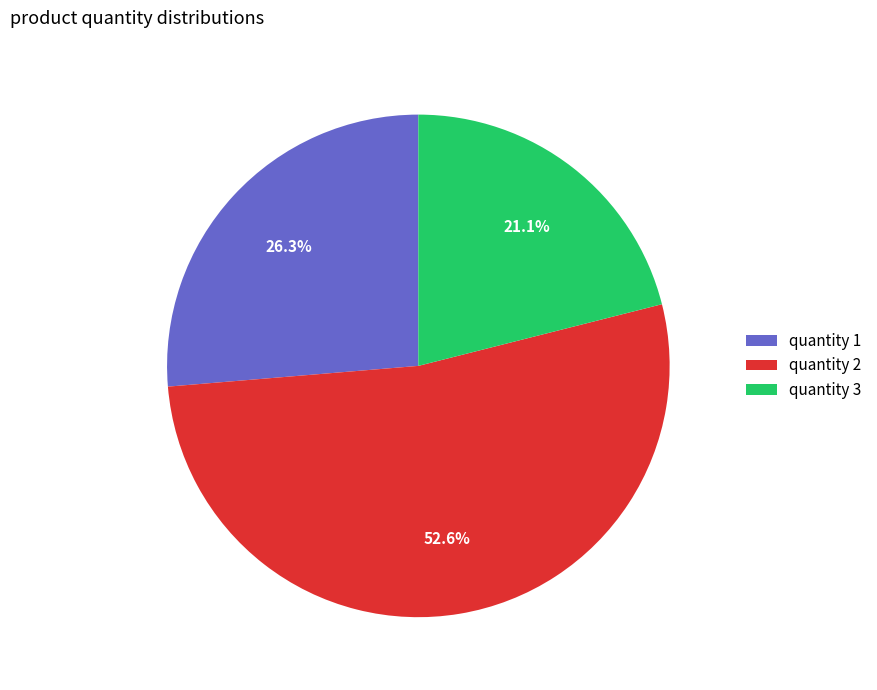

Do quantity 1 and quantity 2 together represent more than half of the pie?

Yes